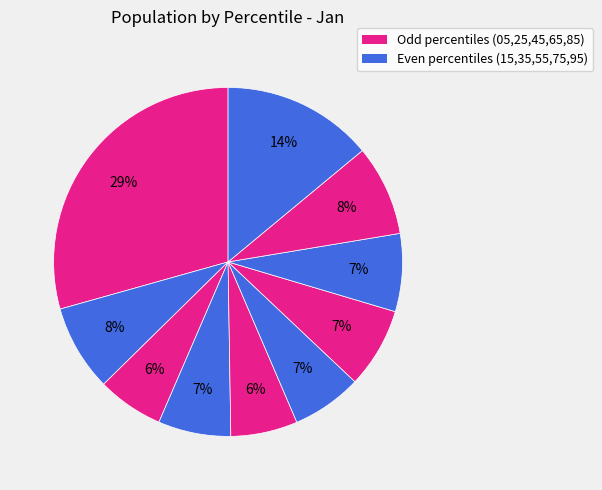

How many segments does this pie chart have?

10